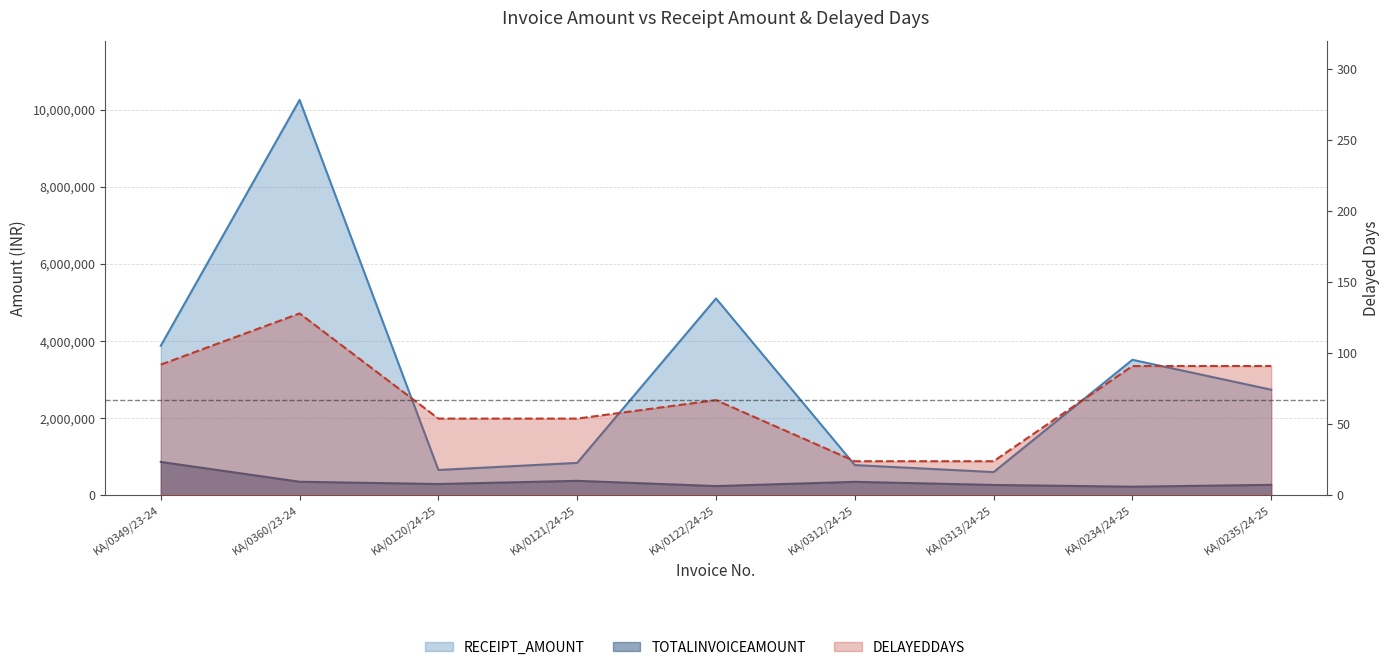

Reading left to right, list all the values displayed in this chart.

TOTALINVOICEAMOUNT: 866170	352190	293555	375930	239975	350235	269260	224180	271760
RECEIPT_AMOUNT: 3880440	10255778	657563	842084	5106668	784526	603142	3515148	2739339
DELAYEDDAYS: 92	128	54	54	67	24	24	91	91